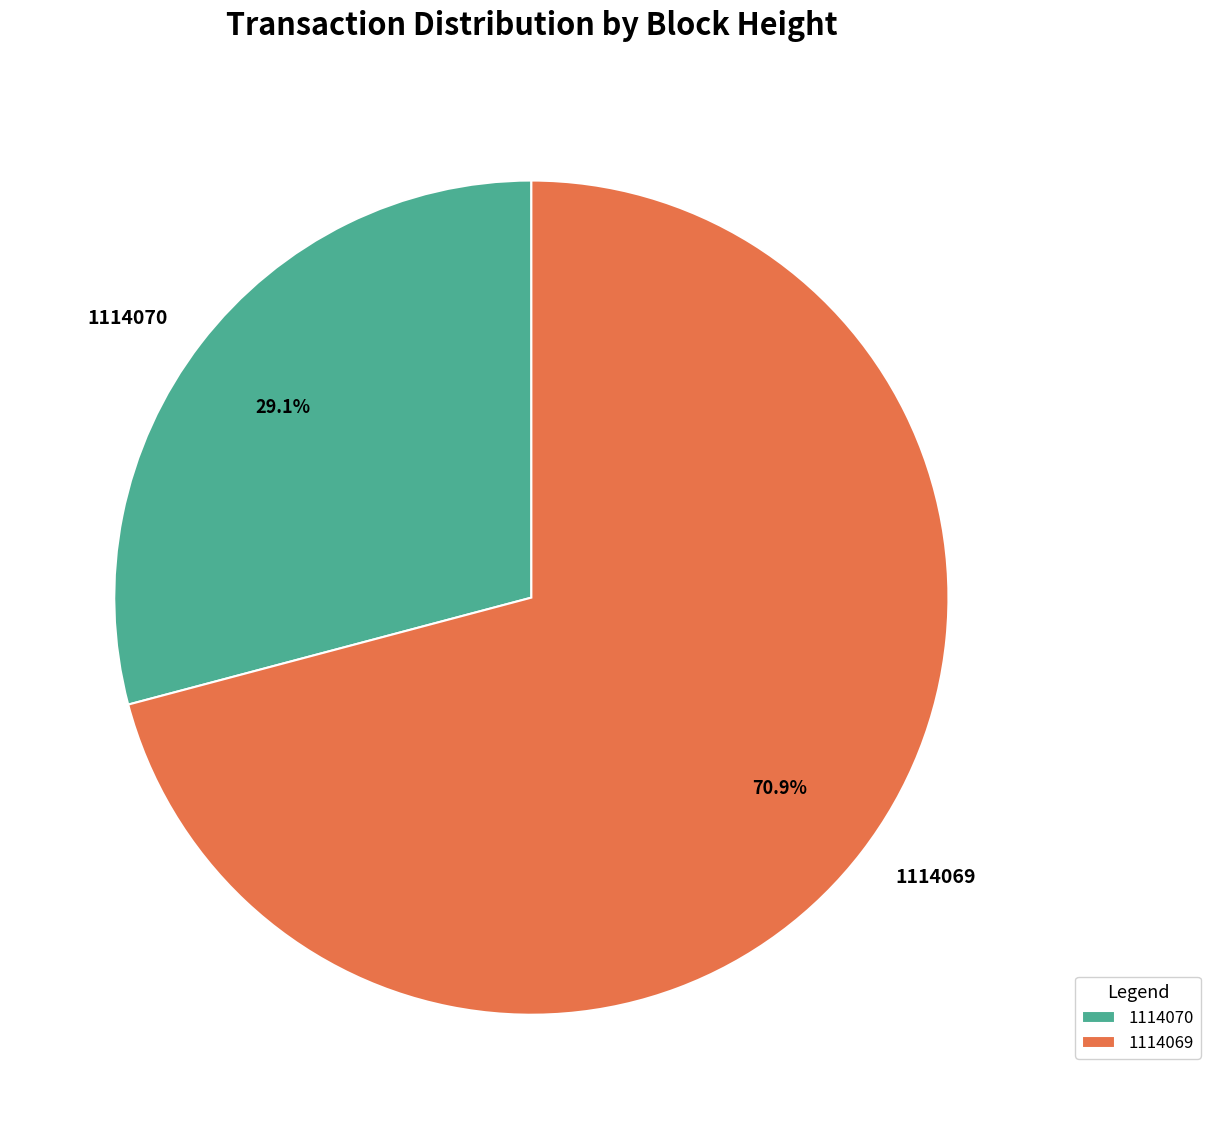

Between 1114070 and 1114069, which is larger?

1114069